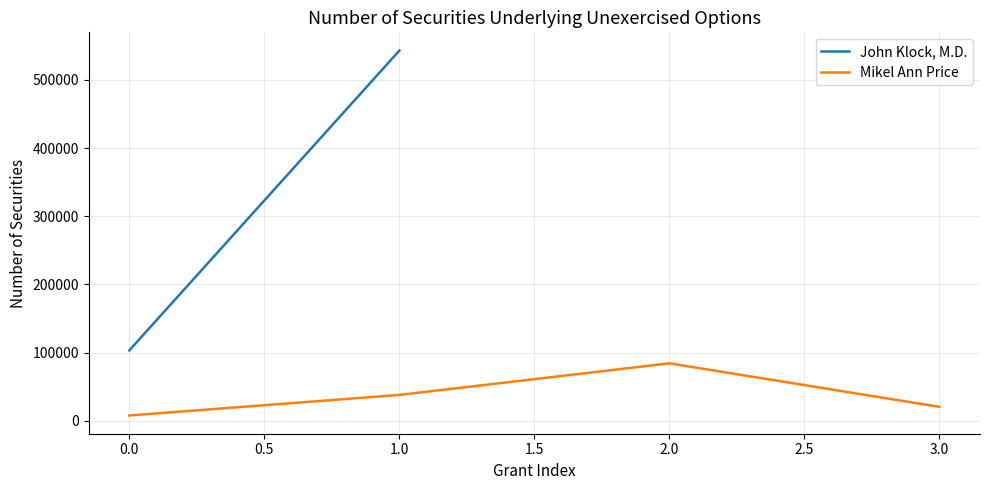

True or false: Mikel Ann Price has more than 2 interior local peaks.

False